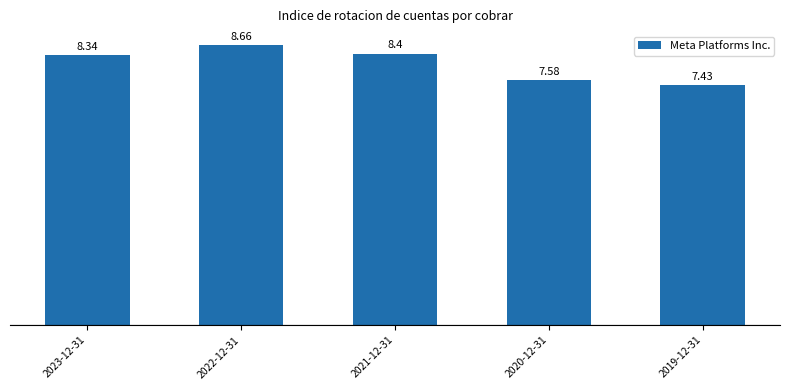

How many data points does each series have?

5